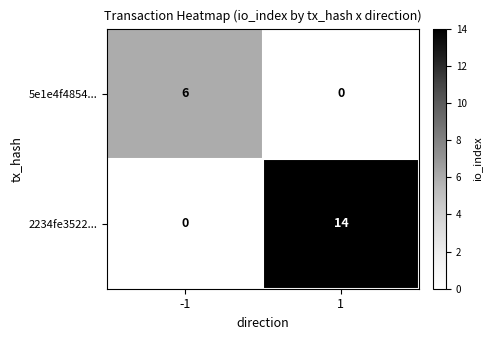

Reading right to left, extract all data points from this chart.

5e1e4f4854...: 0	6
2234fe3522...: 14	0